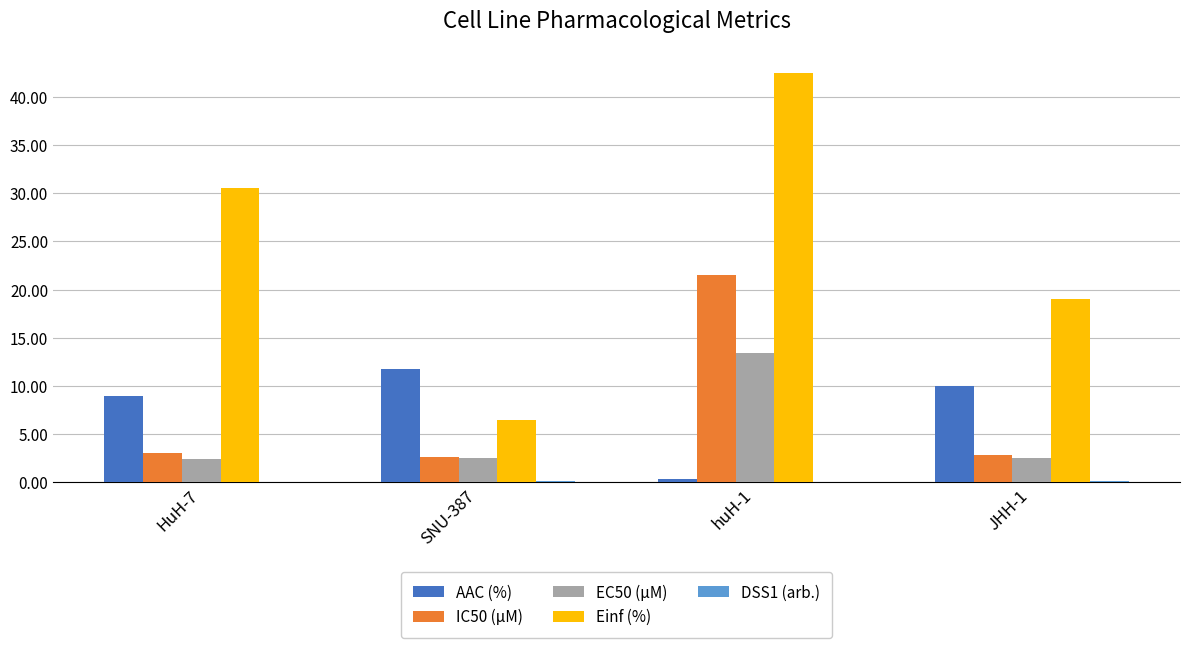

Is it true that EC50 (µM) equals 13.4 at huH-1?

True